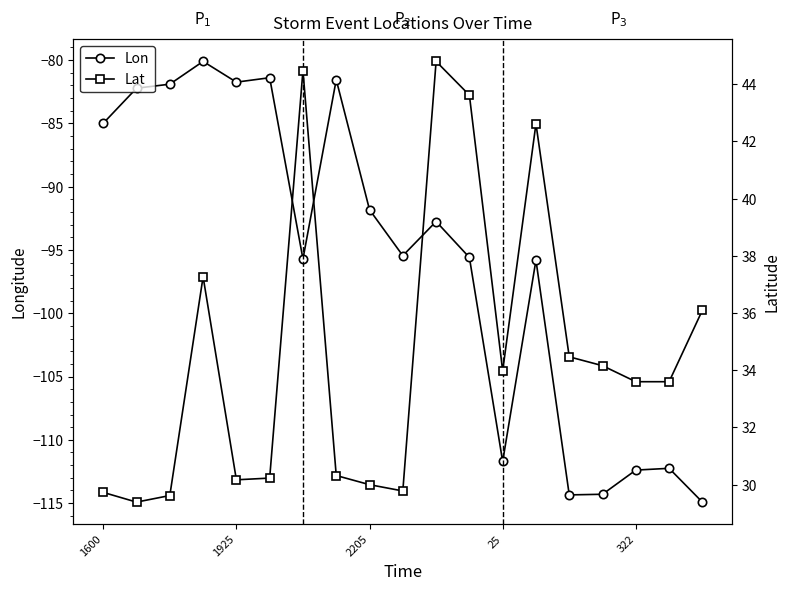

How many interior local peaks does the Lon series have?

6